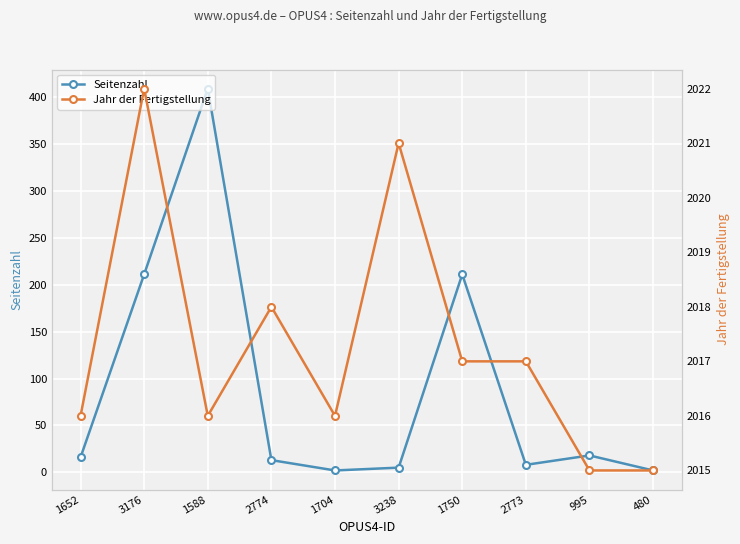

How many categories are shown in the chart?

10